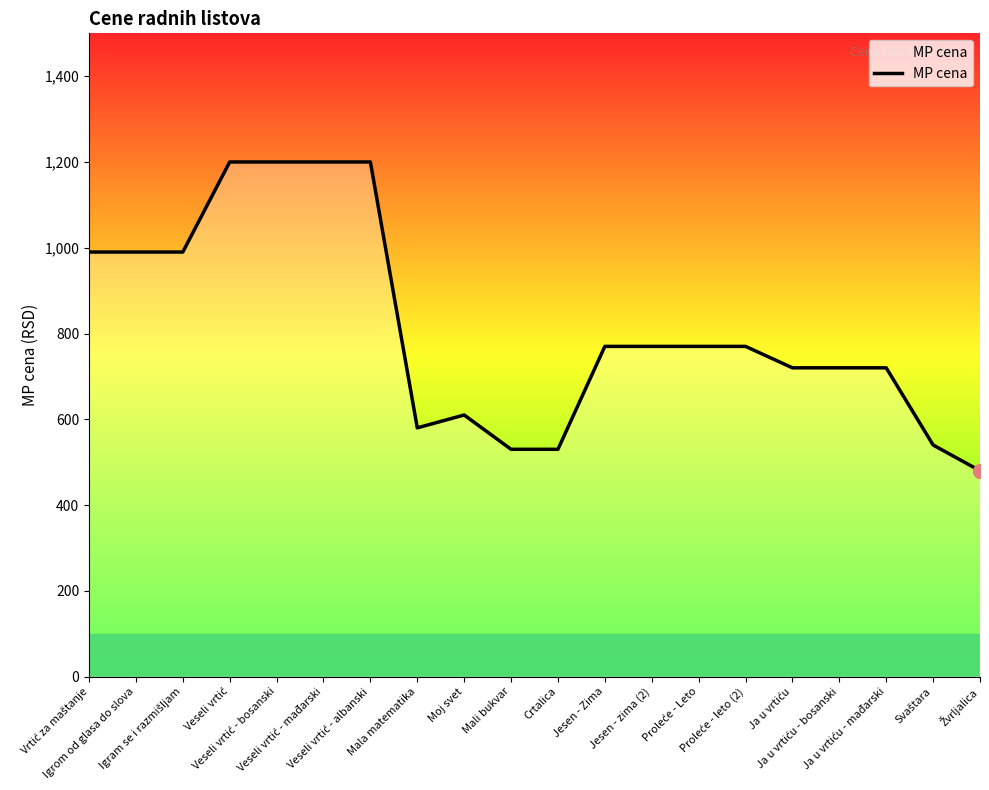

What is the maximum value shown in the chart?

1200